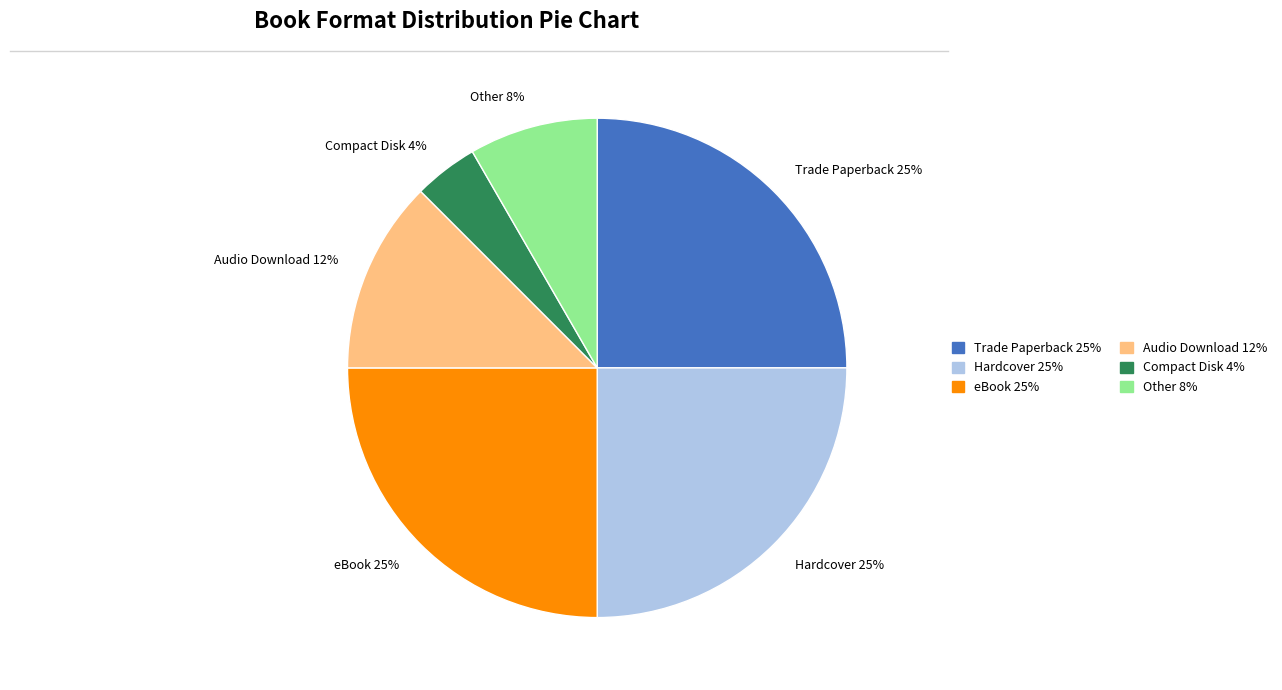

What is the ratio of the value at Compact Disk to the value at eBook?

0.2